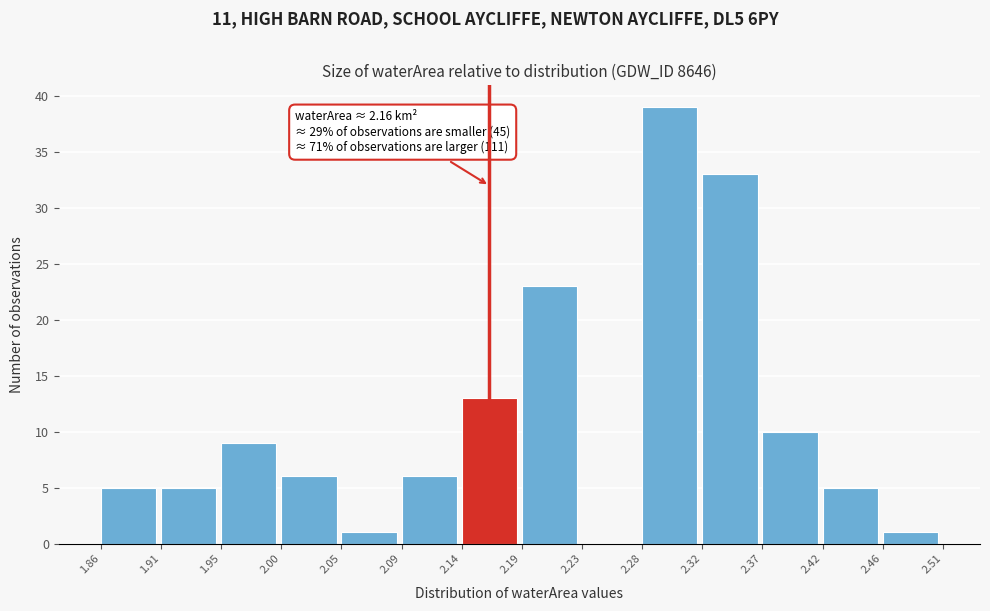

Over which range of the x-axis is the bar tallest?

2.28 to 2.32